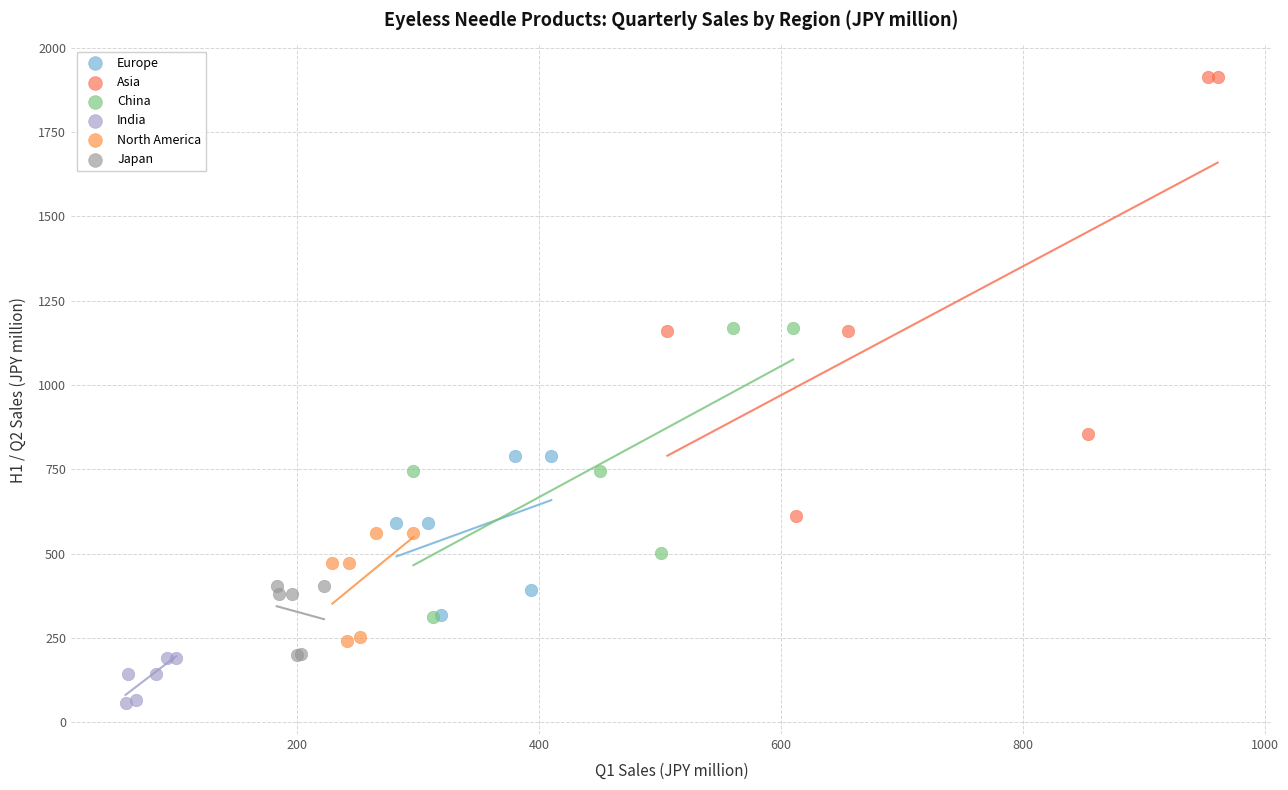

Which series reaches the maximum Y coordinate?

Asia